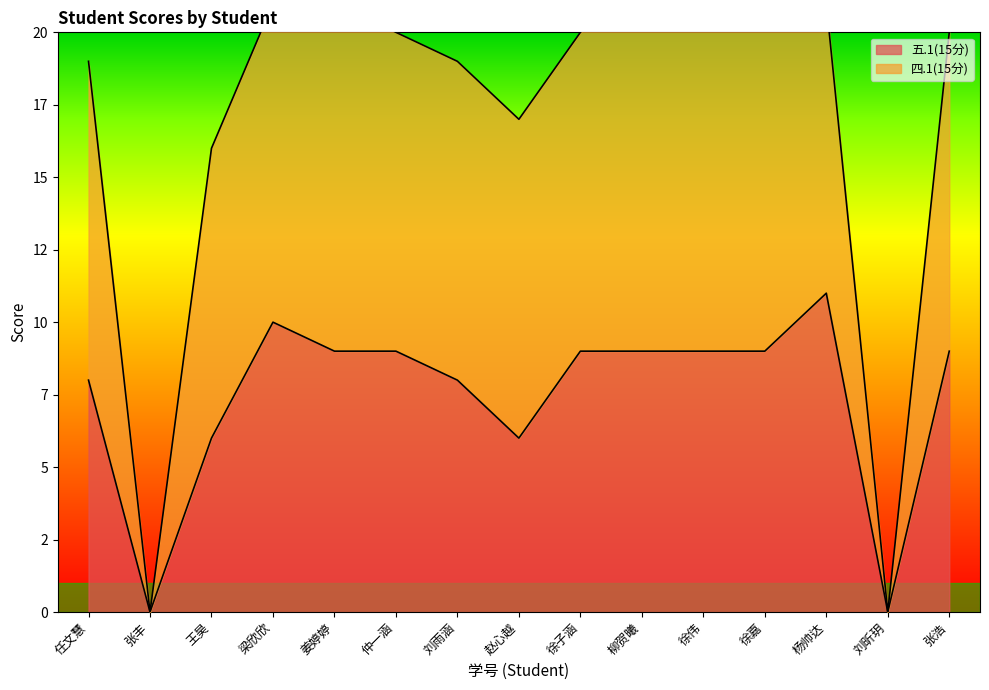

Is it true that 四.1(15分) equals 22 at 柳贺曦?

True